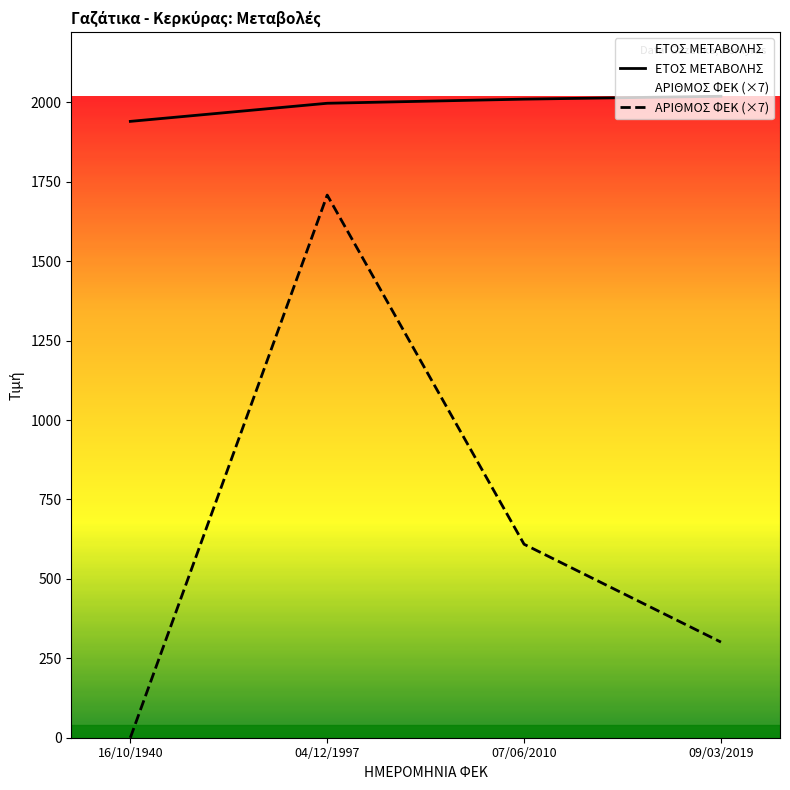

Rank the series by their average value, from highest to lowest.

ΕΤΟΣ ΜΕΤΑΒΟΛΗΣ, ΑΡΙΘΜΟΣ ΦΕΚ (×7)